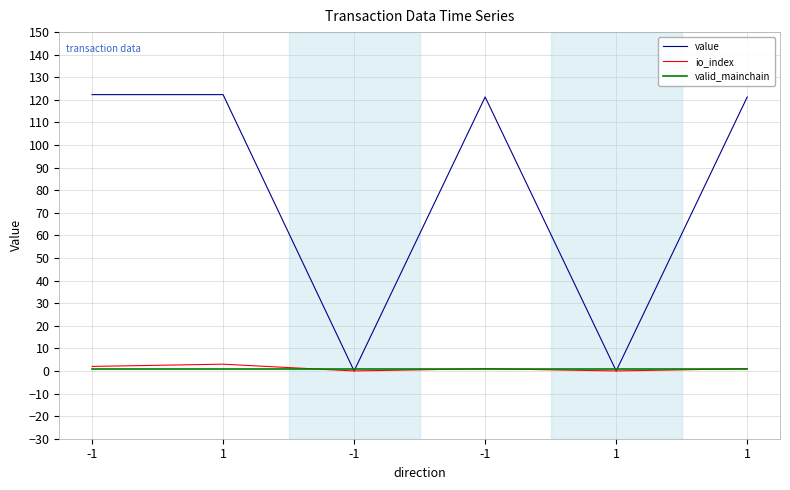

Count the number of categories in the chart.

6